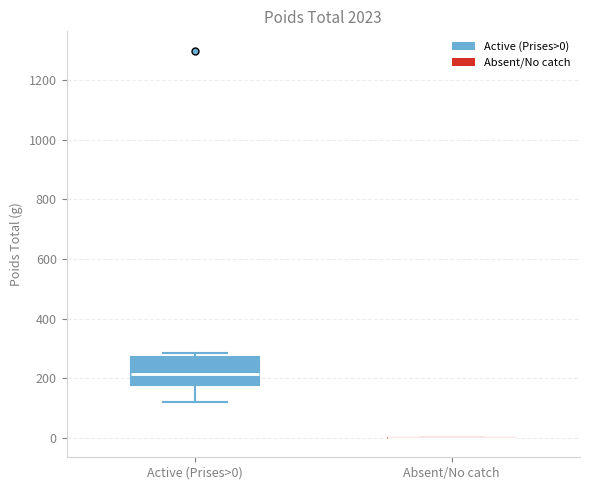

Reading left to right, transcribe this box plot: for each box, give where its median line is, the range the box spans, and where its two whiskers end, as read against the y-axis. The values are not printed on the chart, so give them approximately, as read against the axis.

Active (Prises>0): median 220, box 180 to 280, whiskers 120 to 280 (just above the box's upper edge)
Absent/No catch: box collapsed to a line at 0, whiskers 0 to 0